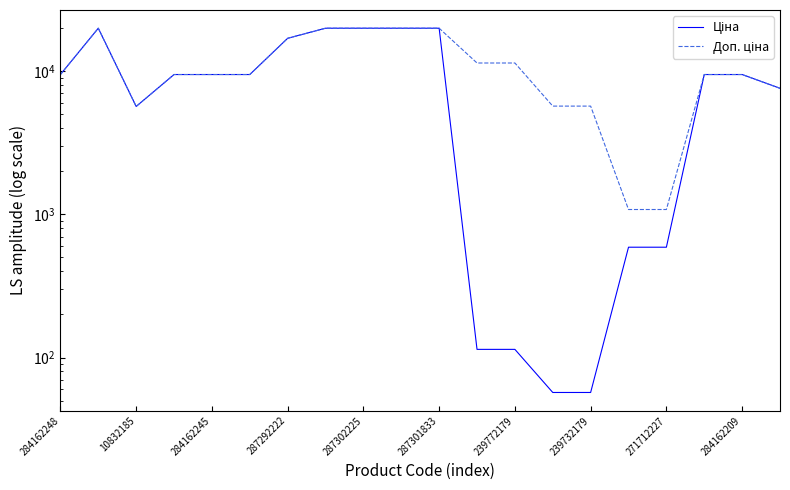

The Ціна series shows 57.0 at 239732179. True or false?

True